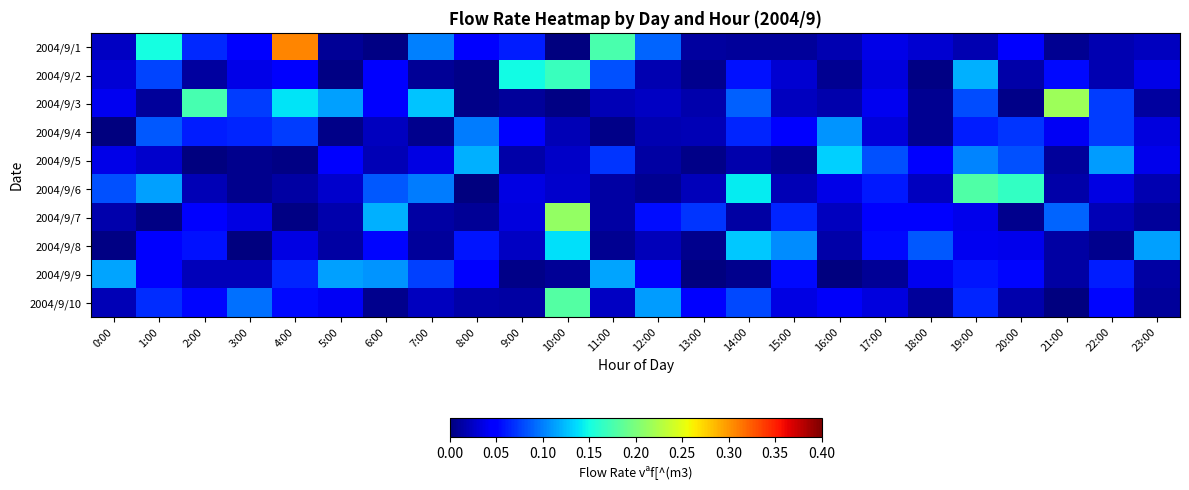

Reading left to right, transcribe all the data shown in this chart.

2004/9/1: 0:00=0.0	1:00=0.2	2:00=0.1	3:00=0.0	4:00=0.3	5:00=0.0	6:00=0.0	7:00=0.1	8:00=0.0	9:00=0.1	10:00=0.0	11:00=0.2	12:00=0.1	13:00=0.0	14:00=0.0	15:00=0.0	16:00=0.0	17:00=0.0	18:00=0.0	19:00=0.0	20:00=0.0	21:00=0.0	22:00=0.0	23:00=0.0
2004/9/2: 0:00=0.0	1:00=0.1	2:00=0.0	3:00=0.0	4:00=0.0	5:00=0.0	6:00=0.0	7:00=0.0	8:00=0.0	9:00=0.1	10:00=0.2	11:00=0.1	12:00=0.0	13:00=0.0	14:00=0.1	15:00=0.0	16:00=0.0	17:00=0.0	18:00=0.0	19:00=0.1	20:00=0.0	21:00=0.1	22:00=0.0	23:00=0.0
2004/9/3: 0:00=0.0	1:00=0.0	2:00=0.2	3:00=0.1	4:00=0.1	5:00=0.1	6:00=0.0	7:00=0.1	8:00=0.0	9:00=0.0	10:00=0.0	11:00=0.0	12:00=0.0	13:00=0.0	14:00=0.1	15:00=0.0	16:00=0.0	17:00=0.0	18:00=0.0	19:00=0.1	20:00=0.0	21:00=0.2	22:00=0.1	23:00=0.0
2004/9/4: 0:00=0.0	1:00=0.1	2:00=0.1	3:00=0.1	4:00=0.1	5:00=0.0	6:00=0.0	7:00=0.0	8:00=0.1	9:00=0.0	10:00=0.0	11:00=0.0	12:00=0.0	13:00=0.0	14:00=0.1	15:00=0.1	16:00=0.1	17:00=0.0	18:00=0.0	19:00=0.1	20:00=0.1	21:00=0.0	22:00=0.1	23:00=0.0
2004/9/5: 0:00=0.0	1:00=0.0	2:00=0.0	3:00=0.0	4:00=0.0	5:00=0.1	6:00=0.0	7:00=0.0	8:00=0.1	9:00=0.0	10:00=0.0	11:00=0.1	12:00=0.0	13:00=0.0	14:00=0.0	15:00=0.0	16:00=0.1	17:00=0.1	18:00=0.1	19:00=0.1	20:00=0.1	21:00=0.0	22:00=0.1	23:00=0.0
2004/9/6: 0:00=0.1	1:00=0.1	2:00=0.0	3:00=0.0	4:00=0.0	5:00=0.0	6:00=0.1	7:00=0.1	8:00=0.0	9:00=0.0	10:00=0.0	11:00=0.0	12:00=0.0	13:00=0.0	14:00=0.1	15:00=0.0	16:00=0.0	17:00=0.1	18:00=0.0	19:00=0.2	20:00=0.2	21:00=0.0	22:00=0.0	23:00=0.0
2004/9/7: 0:00=0.0	1:00=0.0	2:00=0.0	3:00=0.0	4:00=0.0	5:00=0.0	6:00=0.1	7:00=0.0	8:00=0.0	9:00=0.0	10:00=0.2	11:00=0.0	12:00=0.1	13:00=0.1	14:00=0.0	15:00=0.1	16:00=0.0	17:00=0.1	18:00=0.1	19:00=0.0	20:00=0.0	21:00=0.1	22:00=0.0	23:00=0.0
2004/9/8: 0:00=0.0	1:00=0.0	2:00=0.1	3:00=0.0	4:00=0.0	5:00=0.0	6:00=0.1	7:00=0.0	8:00=0.1	9:00=0.0	10:00=0.1	11:00=0.0	12:00=0.0	13:00=0.0	14:00=0.1	15:00=0.1	16:00=0.0	17:00=0.1	18:00=0.1	19:00=0.0	20:00=0.0	21:00=0.0	22:00=0.0	23:00=0.1
2004/9/9: 0:00=0.1	1:00=0.1	2:00=0.0	3:00=0.0	4:00=0.1	5:00=0.1	6:00=0.1	7:00=0.1	8:00=0.1	9:00=0.0	10:00=0.0	11:00=0.1	12:00=0.0	13:00=0.0	14:00=0.0	15:00=0.1	16:00=0.0	17:00=0.0	18:00=0.0	19:00=0.1	20:00=0.1	21:00=0.0	22:00=0.1	23:00=0.0
2004/9/10: 0:00=0.0	1:00=0.1	2:00=0.1	3:00=0.1	4:00=0.1	5:00=0.0	6:00=0.0	7:00=0.0	8:00=0.0	9:00=0.0	10:00=0.2	11:00=0.0	12:00=0.1	13:00=0.0	14:00=0.1	15:00=0.0	16:00=0.0	17:00=0.0	18:00=0.0	19:00=0.1	20:00=0.0	21:00=0.0	22:00=0.1	23:00=0.0